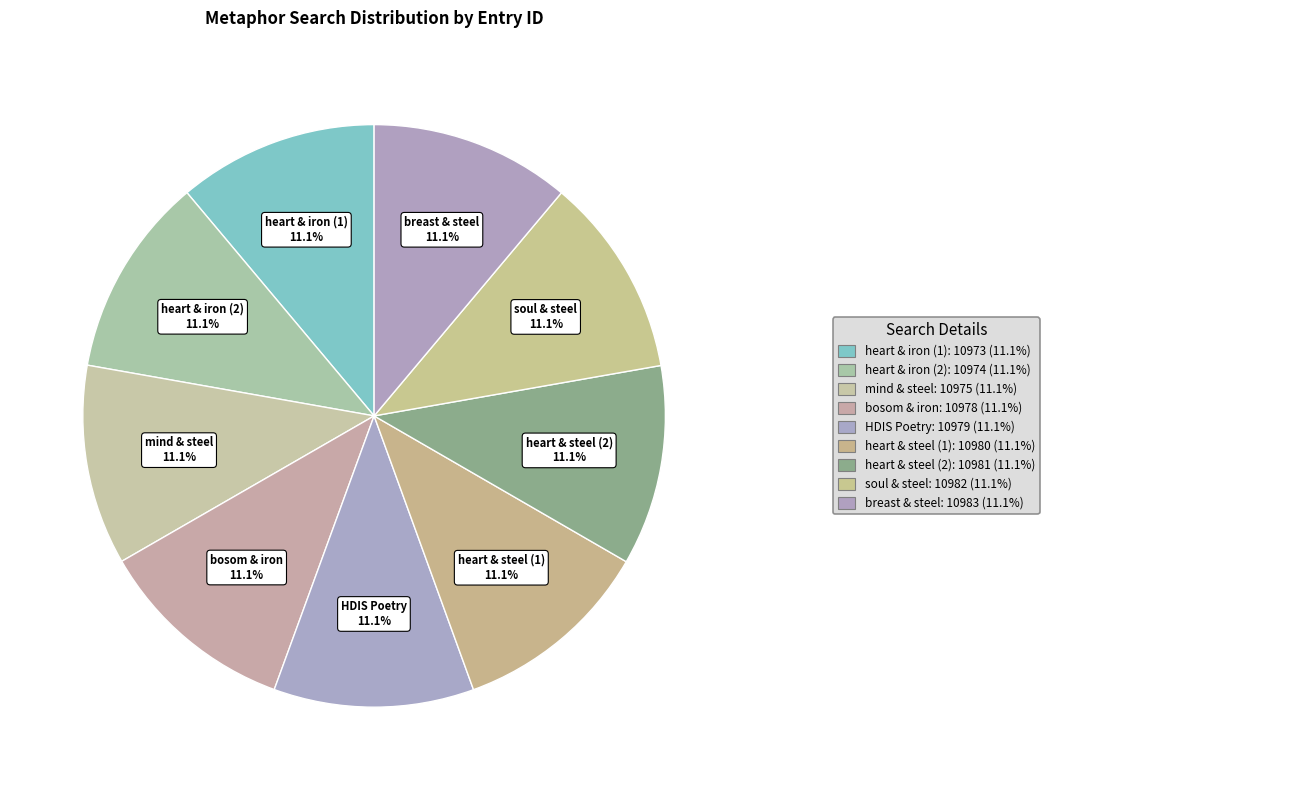

Is there a majority slice in this chart?

No